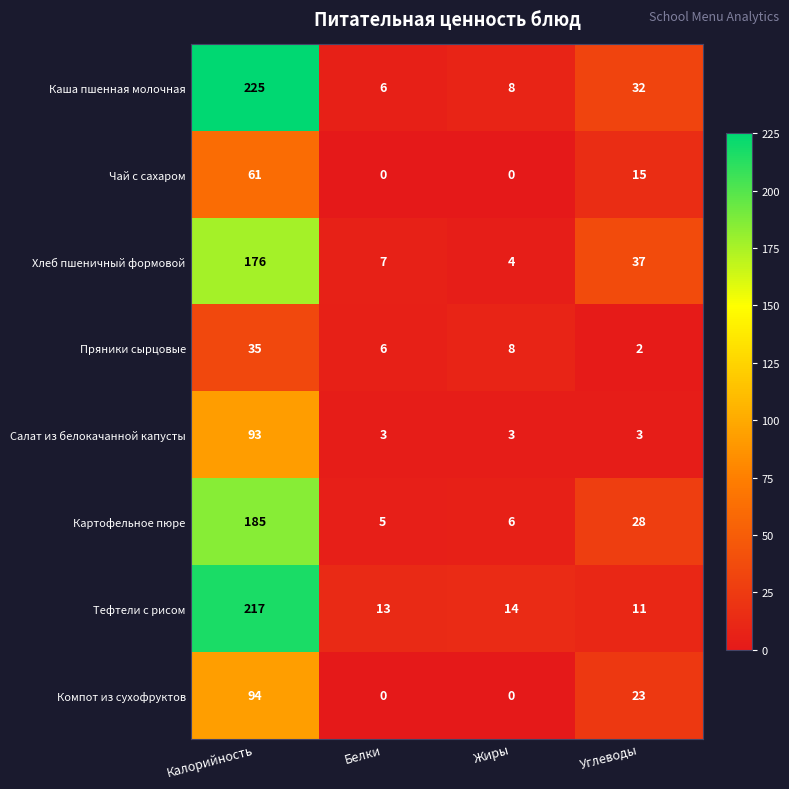

What is the difference between the Хлеб пшеничный формовой values at Углеводы and Белки?

30